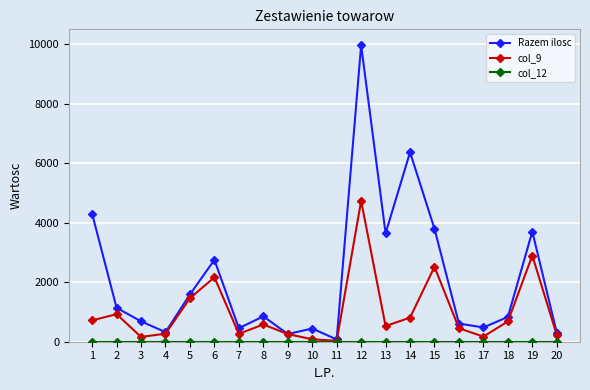

Which series has the largest total across all categories?

Razem ilosc